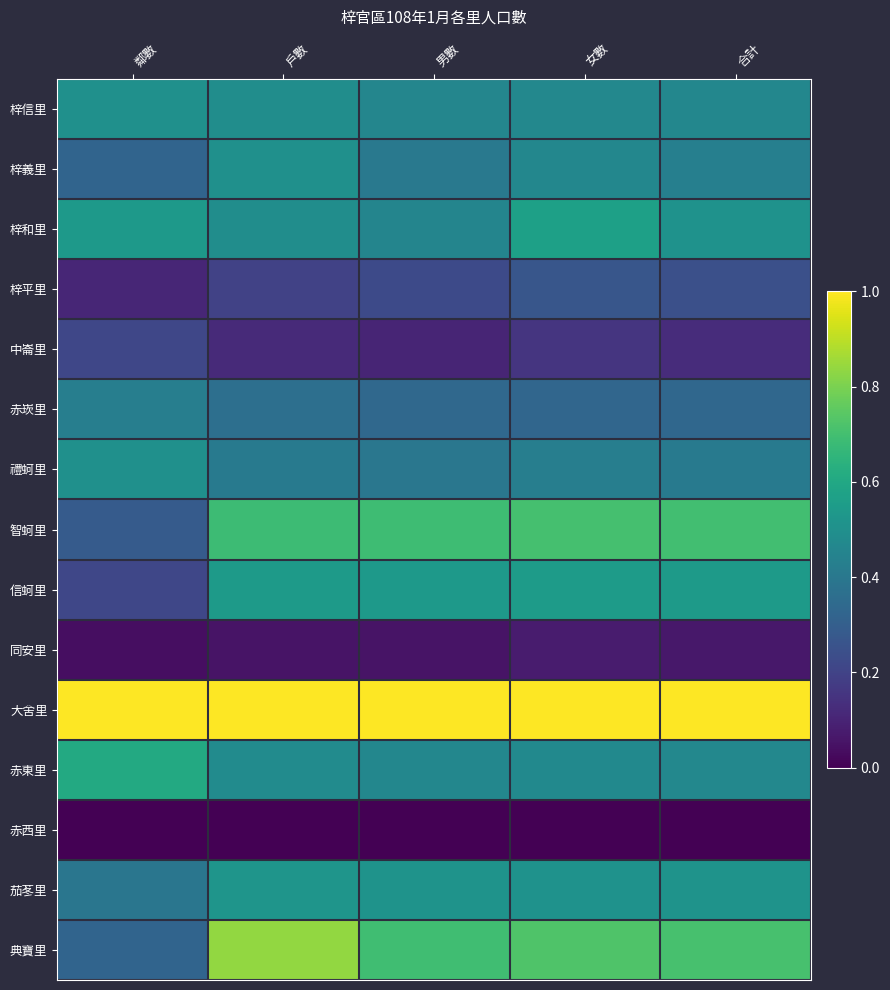

Which has a higher value, 合計 or 男數?

合計